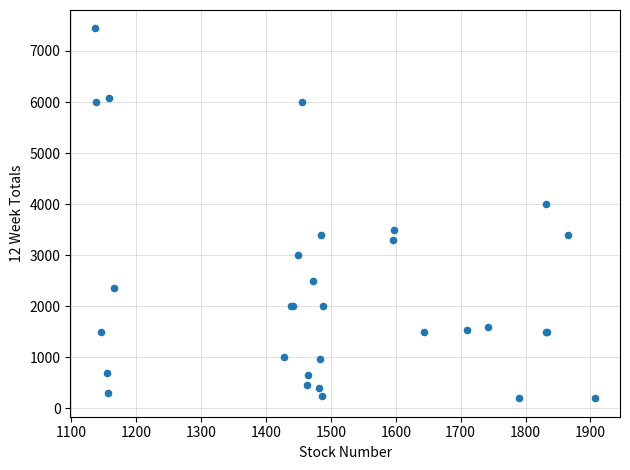

What Y value in the scatter plot is closest to 3820?

4000